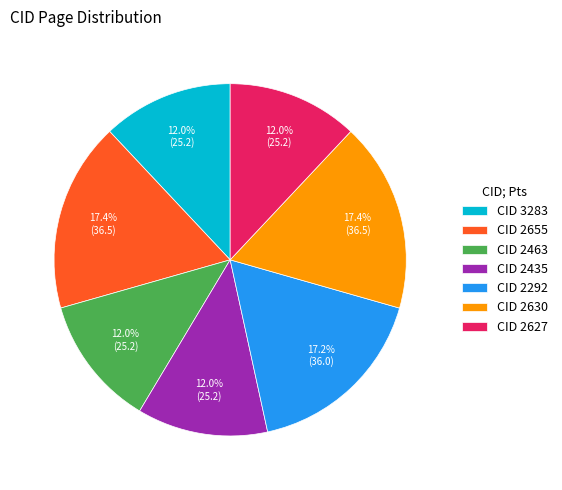

Between CID 2463 and CID 2292, which is larger?

CID 2292